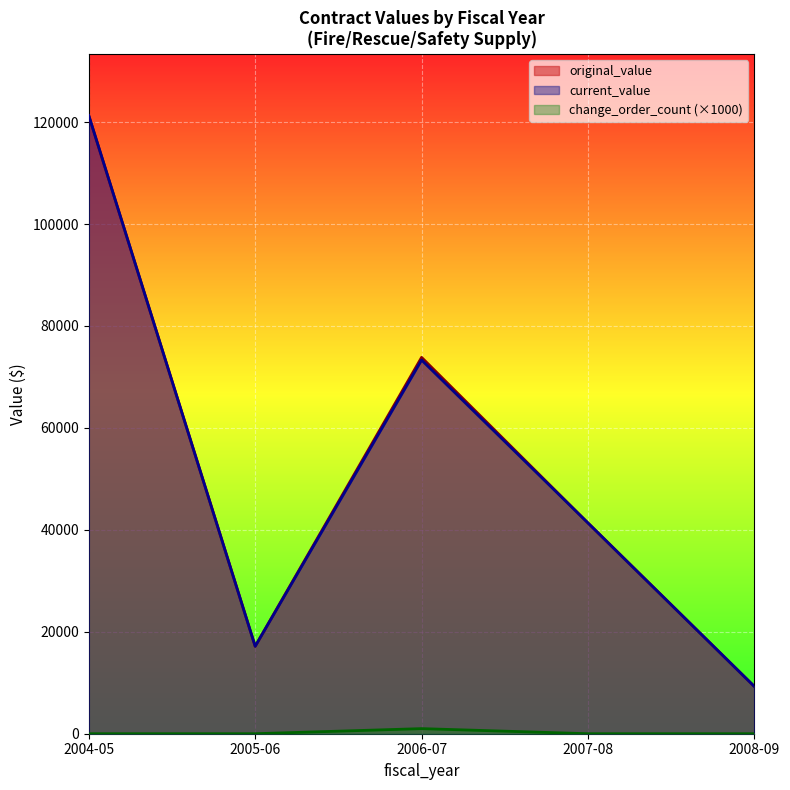

At which category does the chart reach its minimum across all series?

2005-06